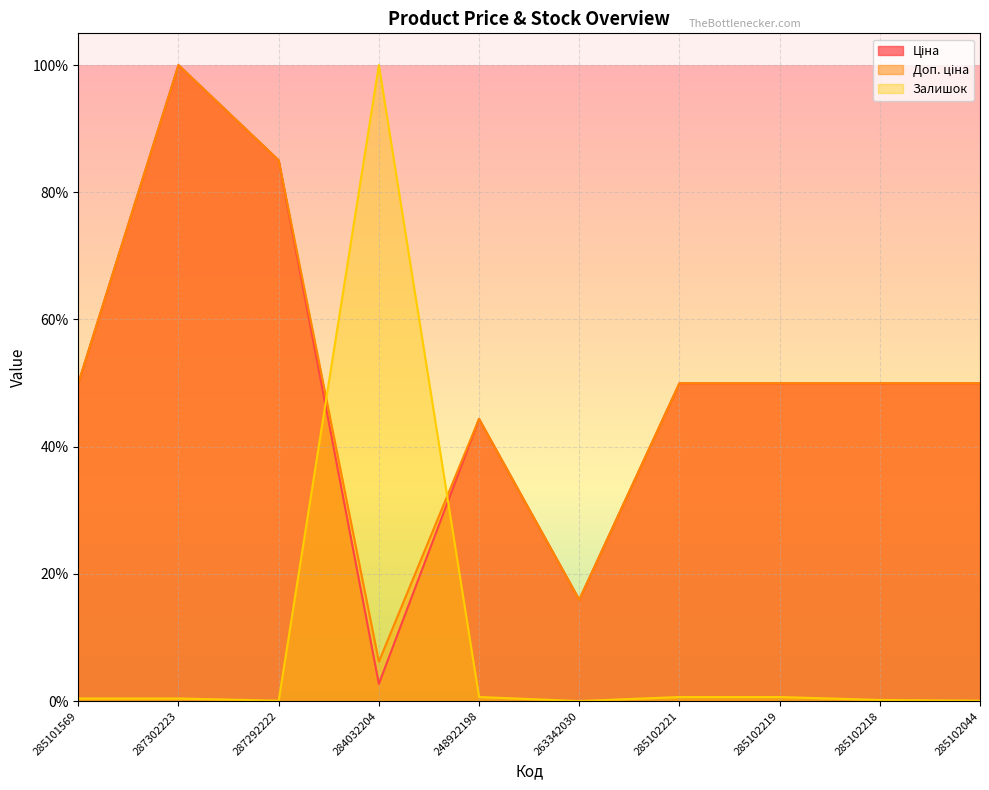

True or false: Ціна and Доп. ціна intersect in this chart.

False